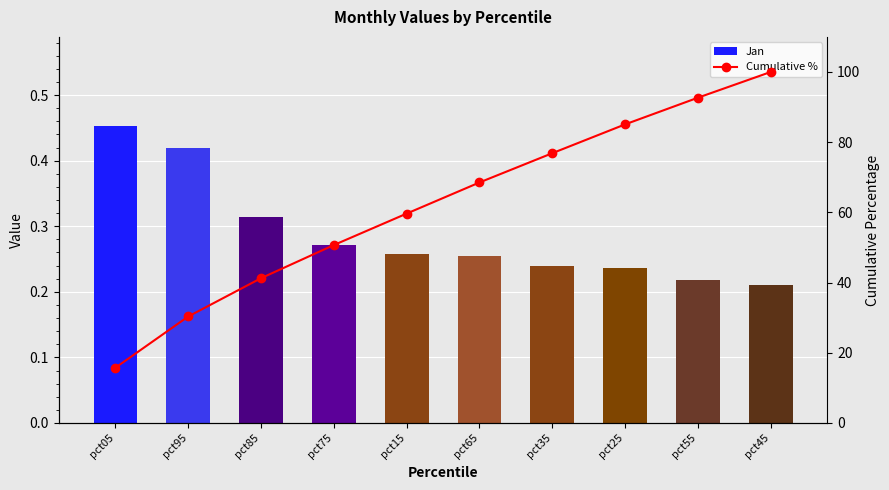

Rank the series at pct35 from highest to lowest value.

Cumulative %, Jan